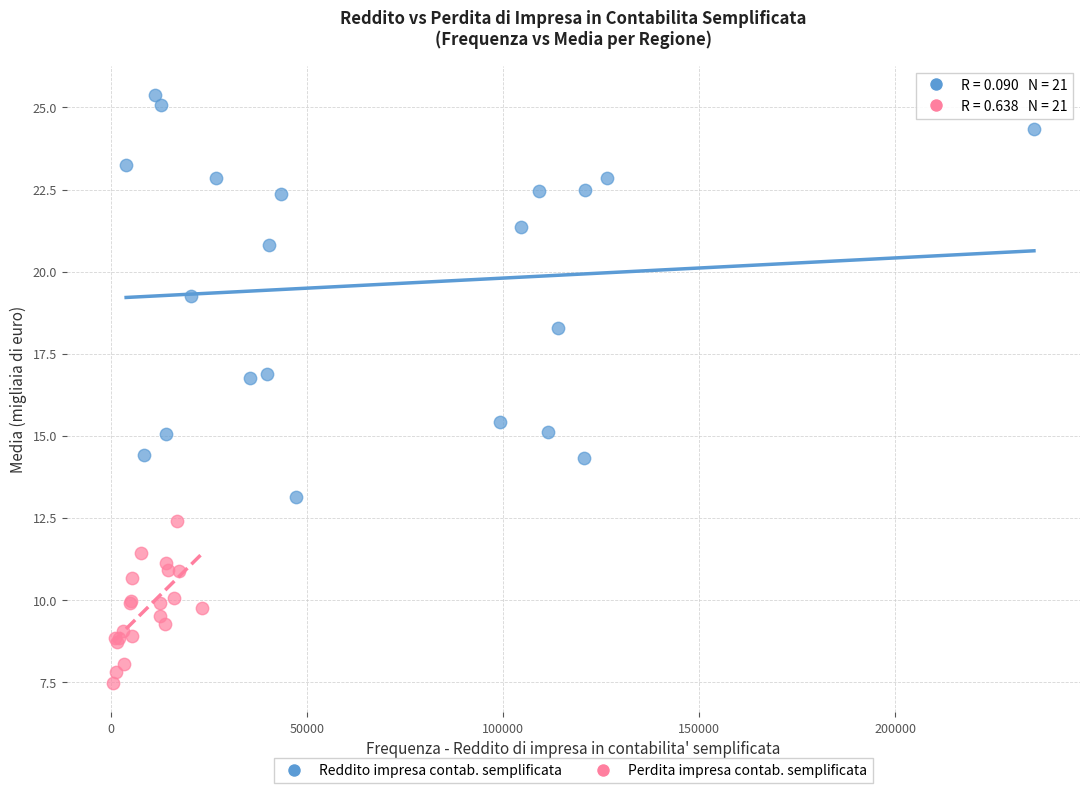

Which series reaches the minimum Y coordinate?

Perdita impresa contab. semplificata